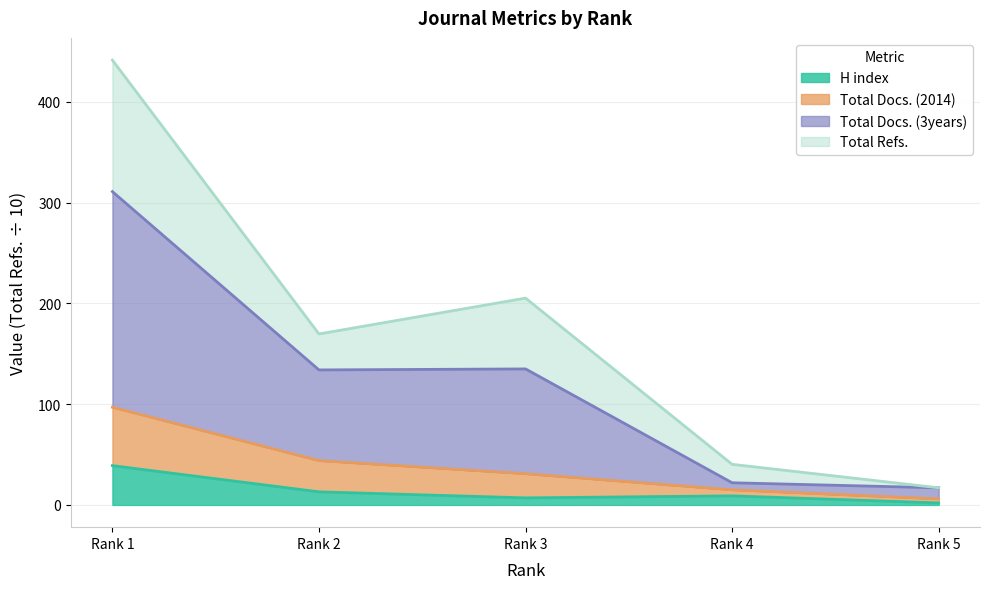

What is the maximum value for H index?

39.0